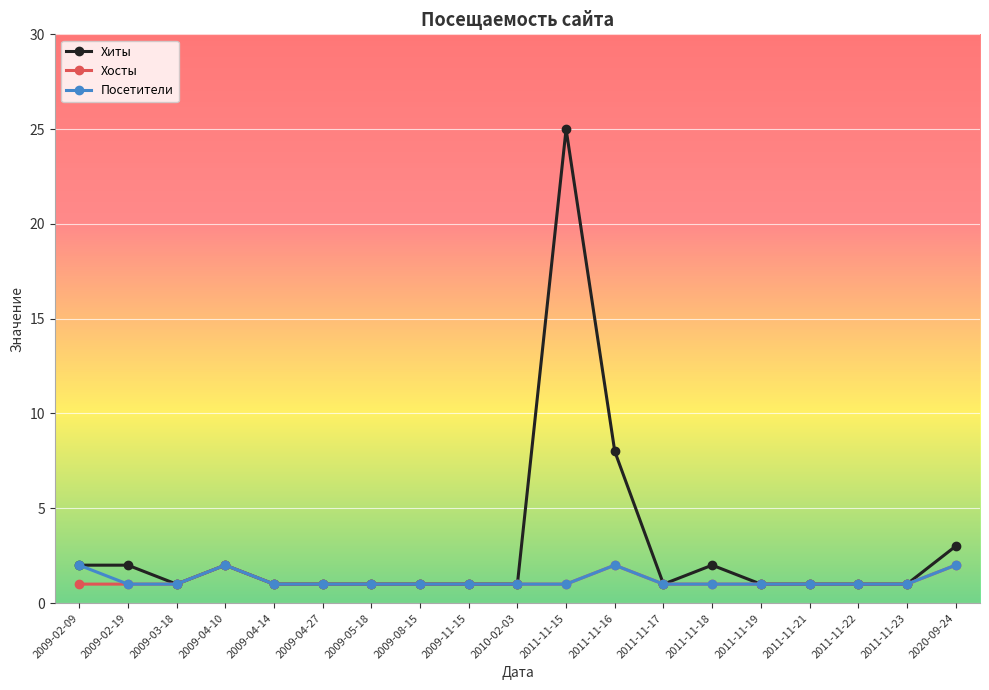

Which series has the largest range (max minus min)?

Хиты